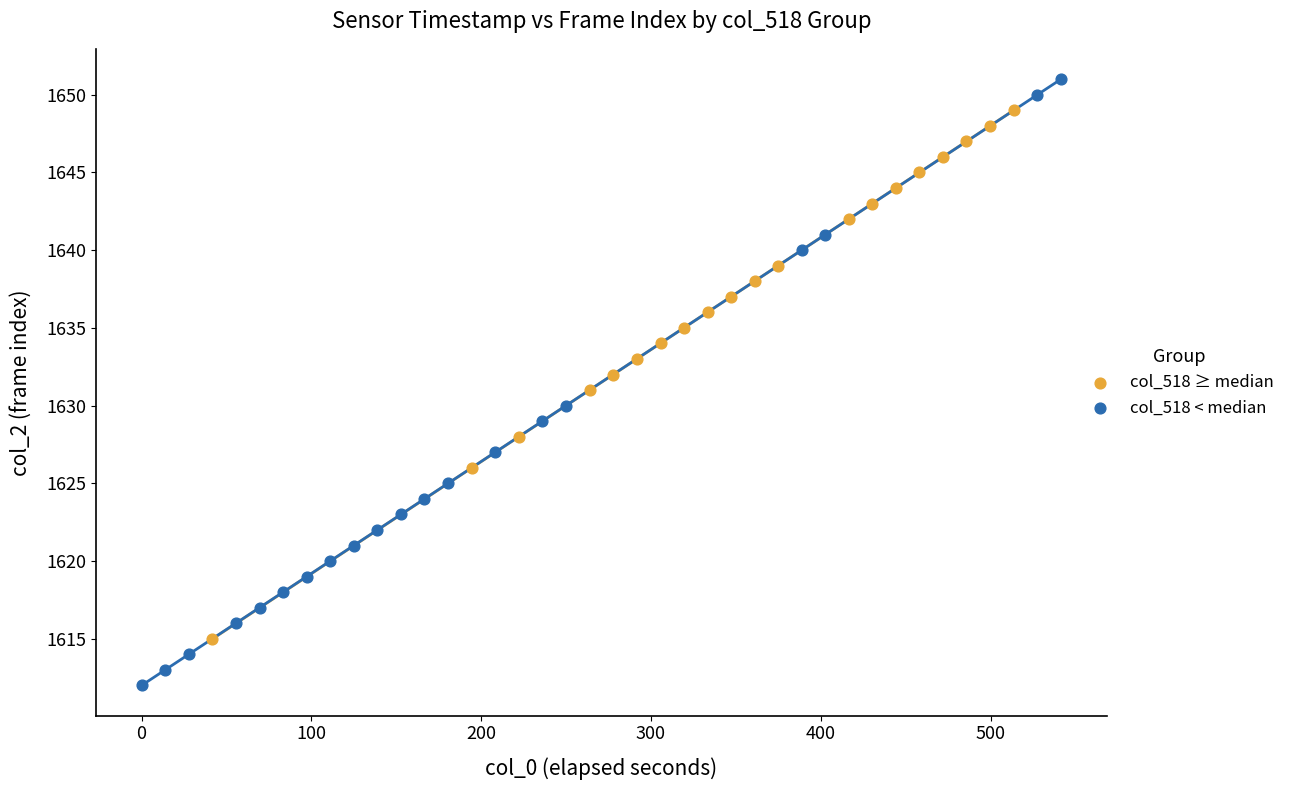

Which series has the widest spread of Y values?

col_518 < median